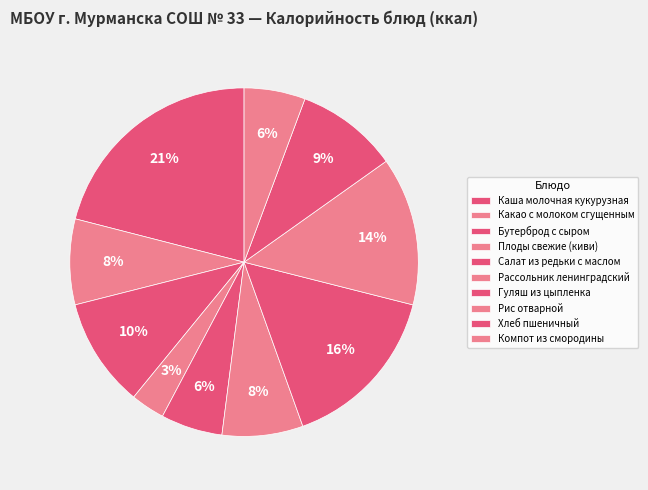

Approximately how many times larger is the value at Плоды свежие (киви) compared to Каша молочная кукурузная?

0.2